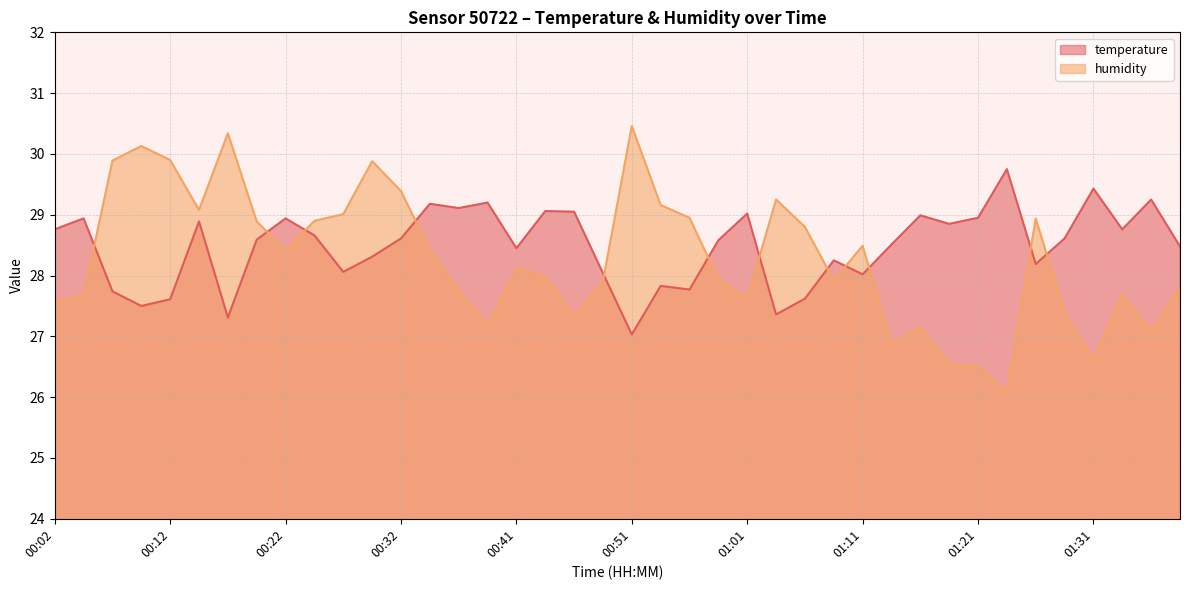

True or false: humidity has a value of 28.4 at 00:34.

True